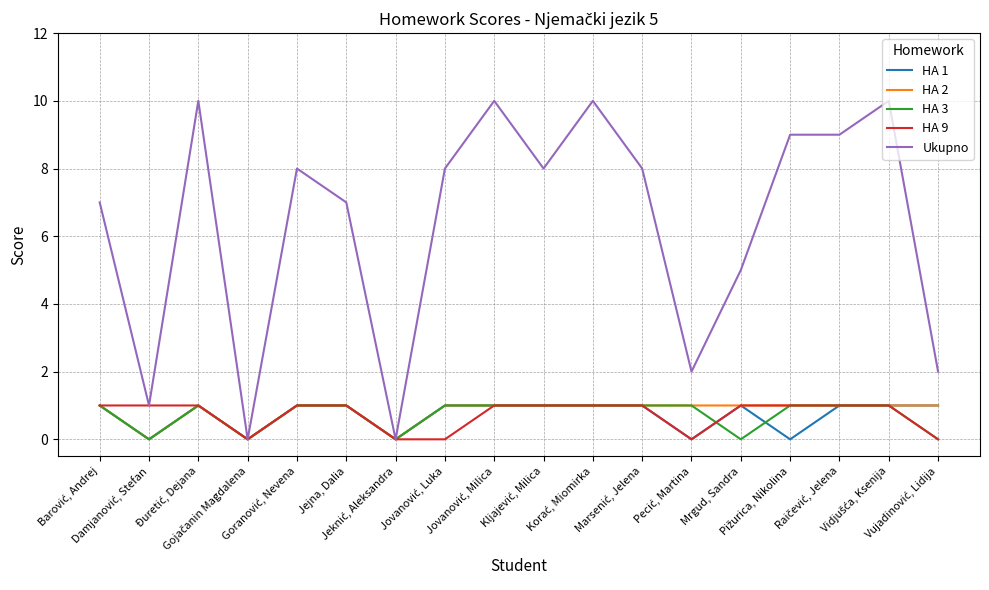

Which series has the largest total across all categories?

Ukupno